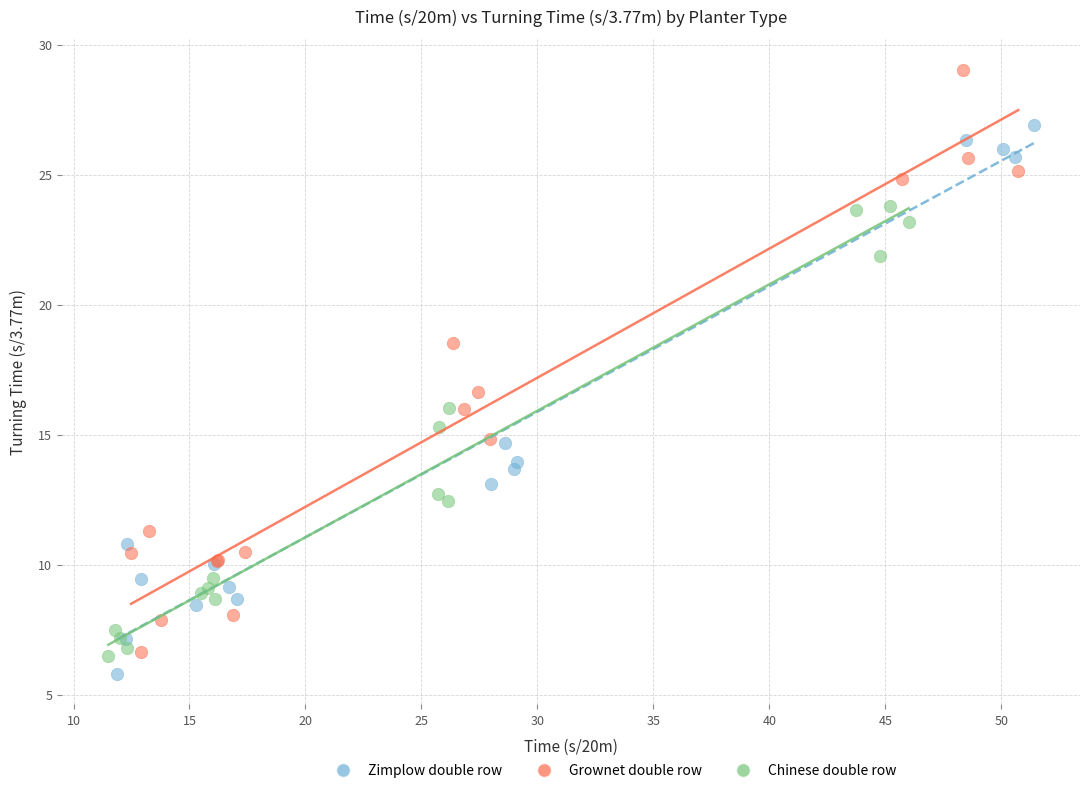

Which series reaches the minimum Y coordinate?

Zimplow double row